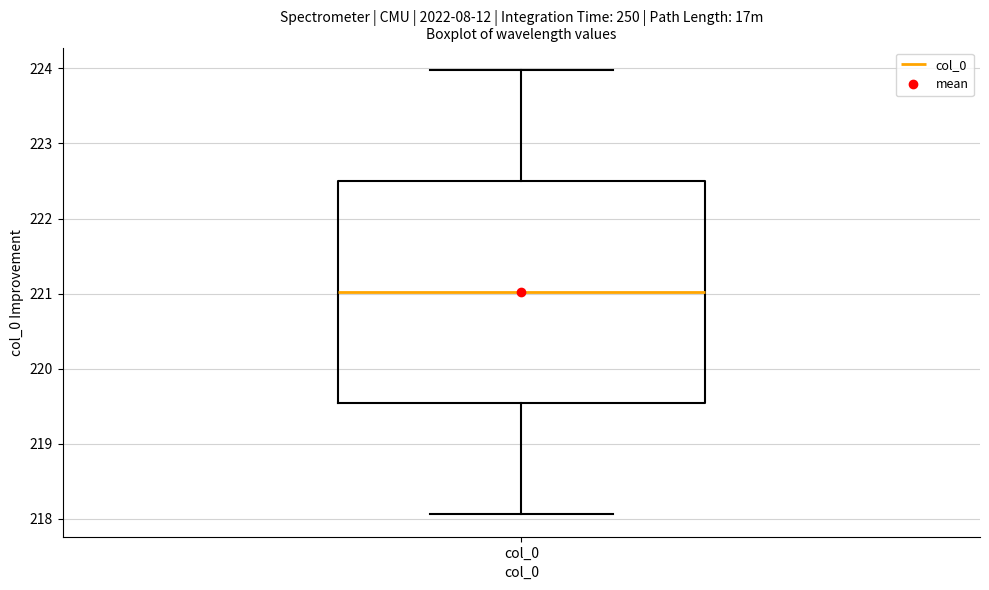

Read this box plot against the y-axis: the position of the median line, the range covered by the box, and the ends of both whiskers. The values are not printed on the chart, so give them approximately, as read against the axis.

median 221.0, box 219.5 to 222.5, whiskers 218.1 to 224.0